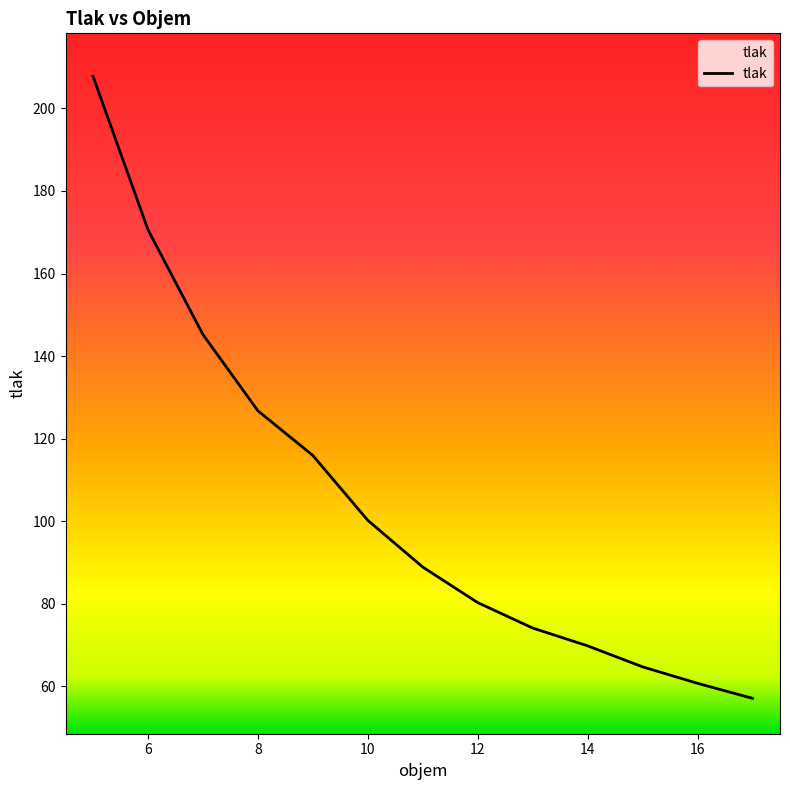

What is the maximum value shown in the chart?

207.8